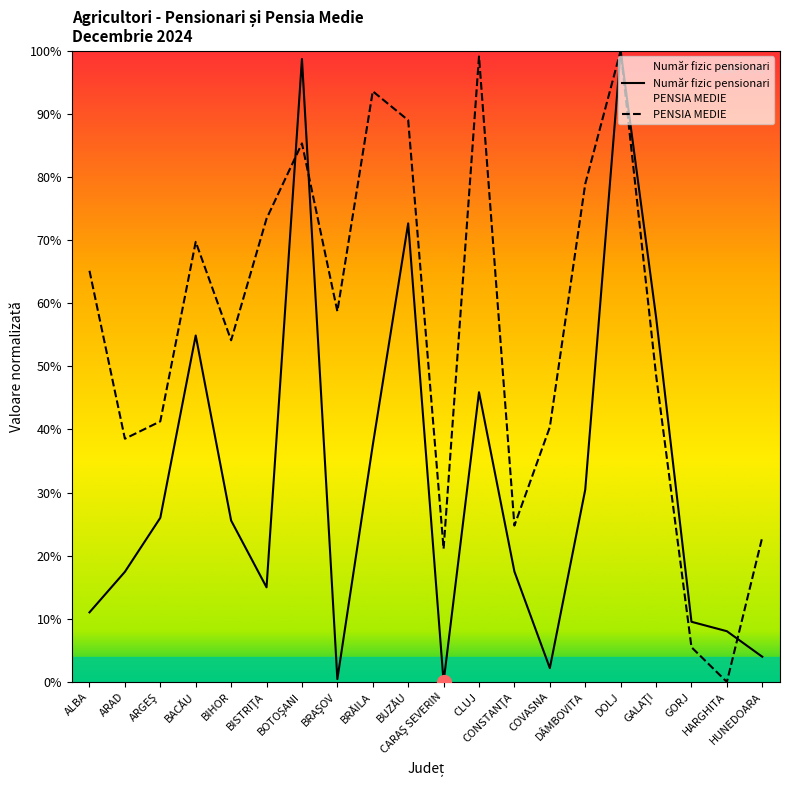

What is the label of the 5th point from the left?

BIHOR